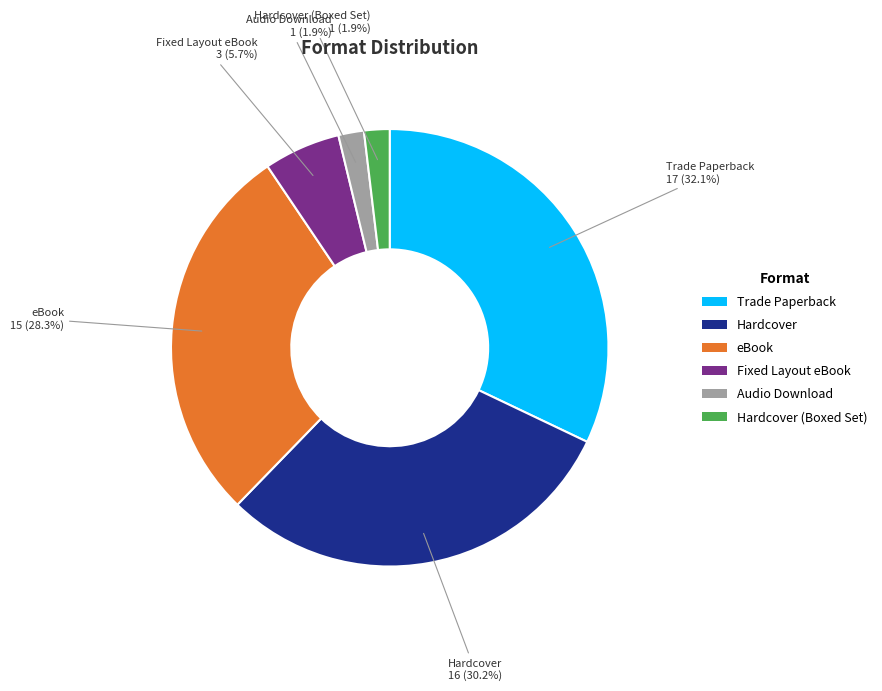

True or false: eBook accounts for 21% of the total.

False